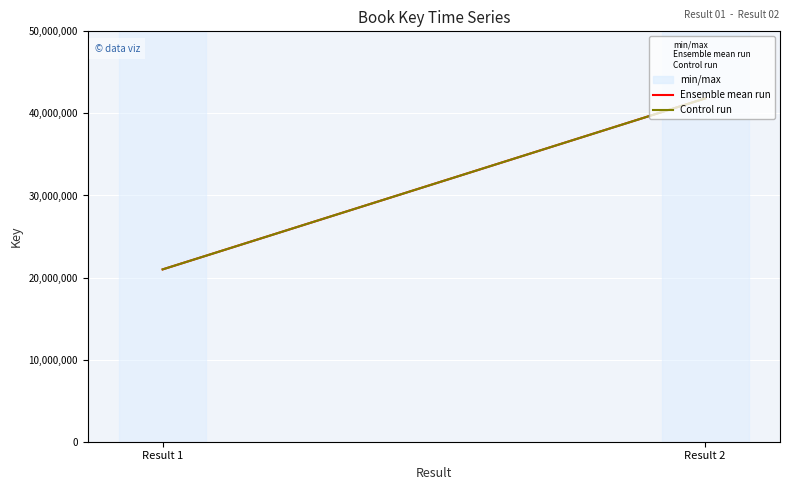

The Control run series shows 7044306 at Result 1. True or false?

False